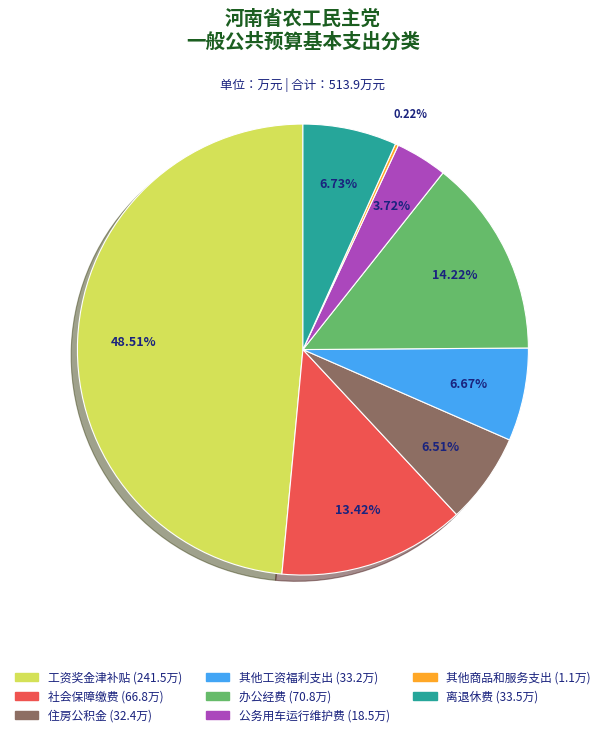

Is the sum of 住房公积金 and 公务用车运行维护费 greater than half?

No